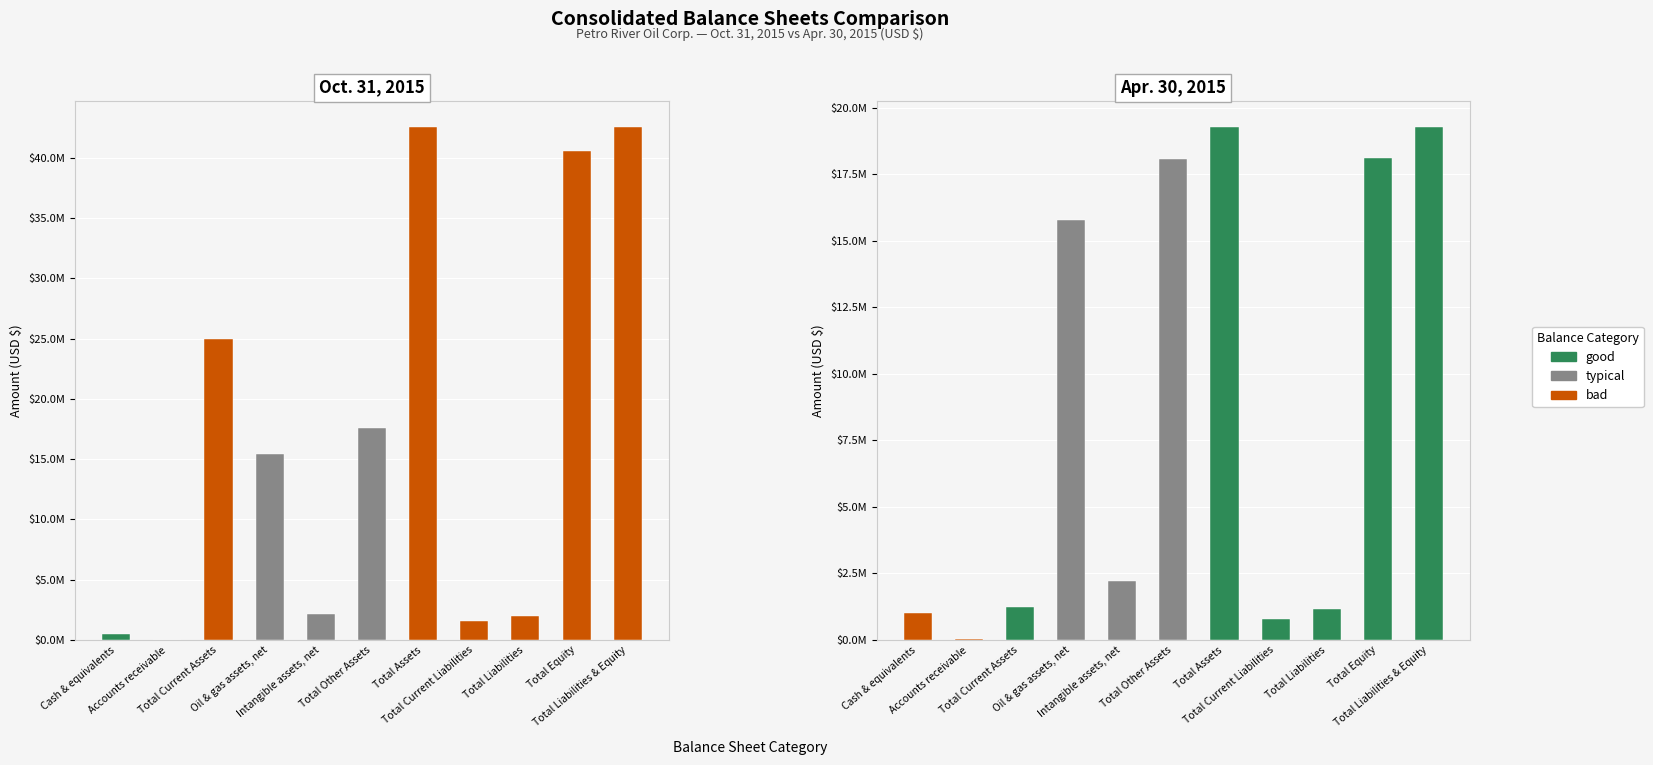

What is the average value of the Oct. 31, 2015 series?

17269036